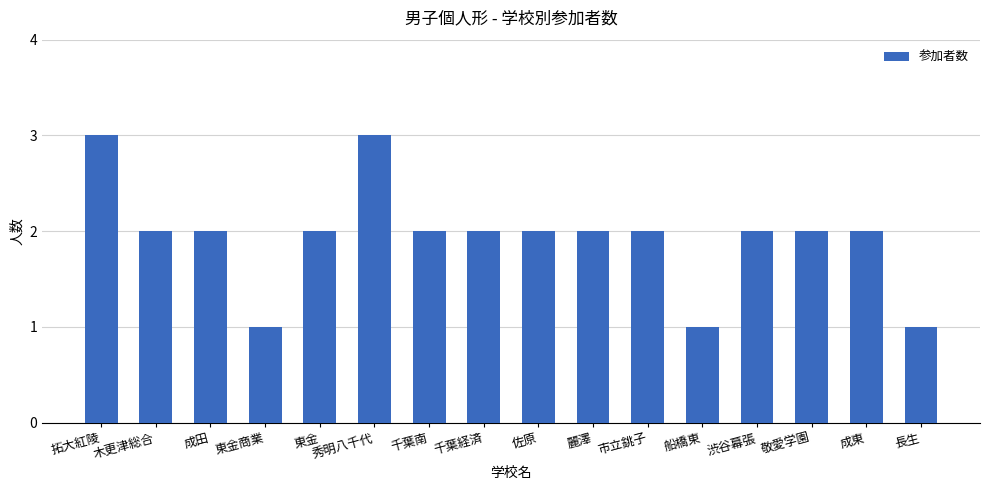

The chart shows a value of 3 at 千葉経済. True or false?

False